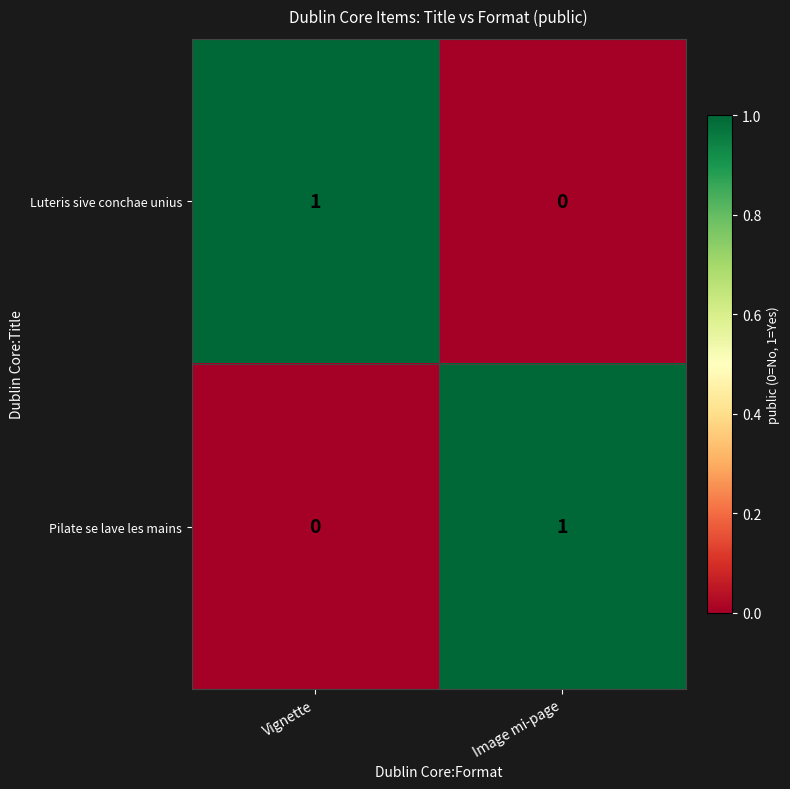

True or false: Luteris sive conchae unius has a value of 1 at Vignette.

True